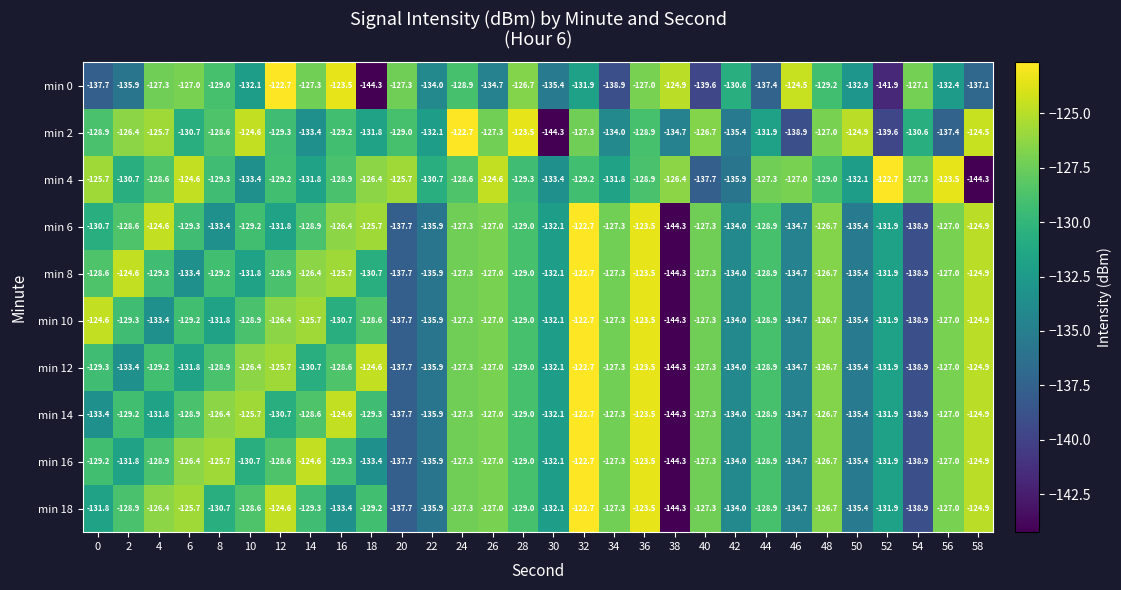

What is the difference between the highest and lowest values at 48?

2.5